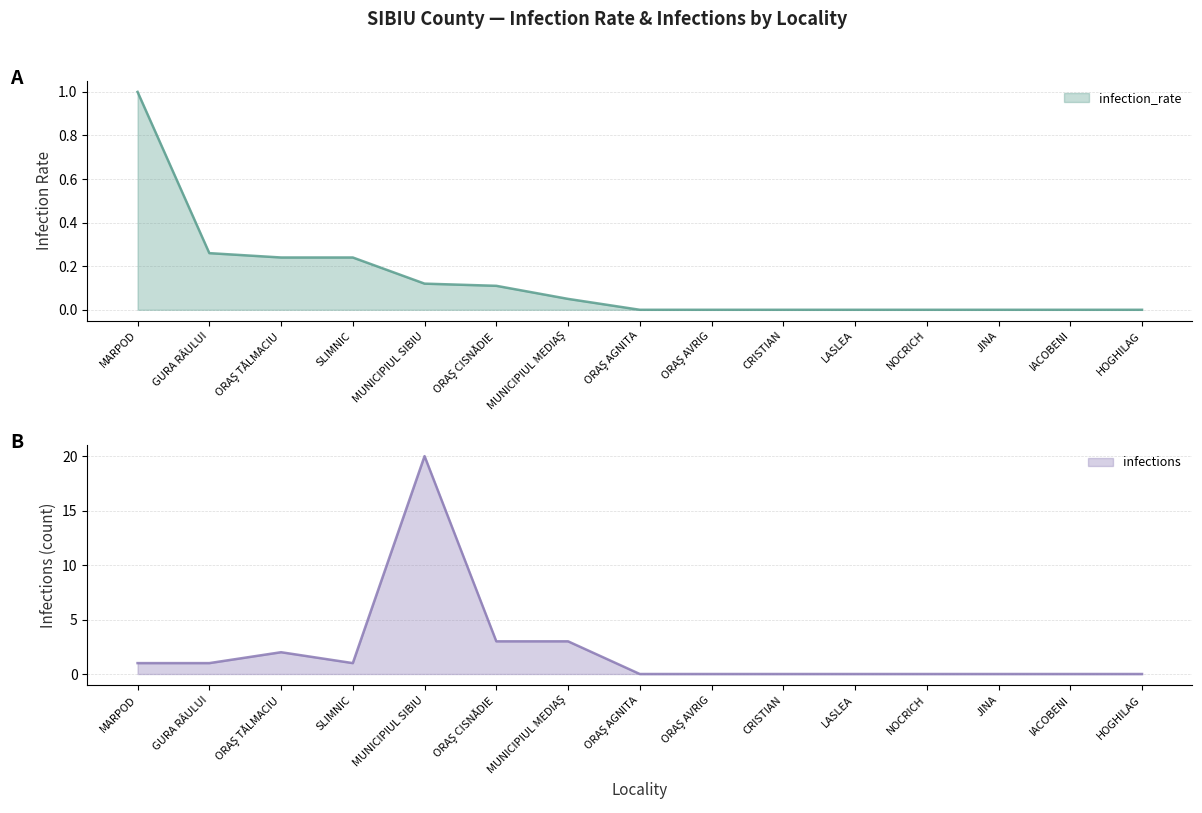

What is the value of the infections point at the 1st from the left?

1.0